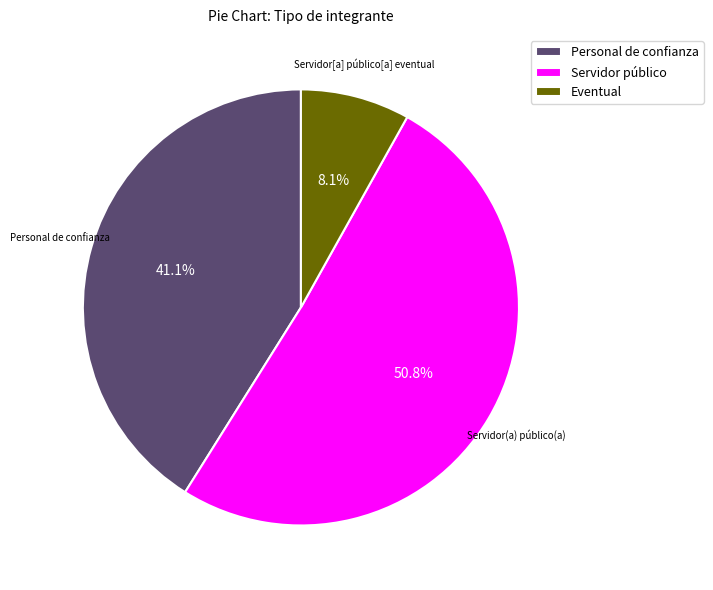

Is there any slice that represents more than half of the pie?

Yes